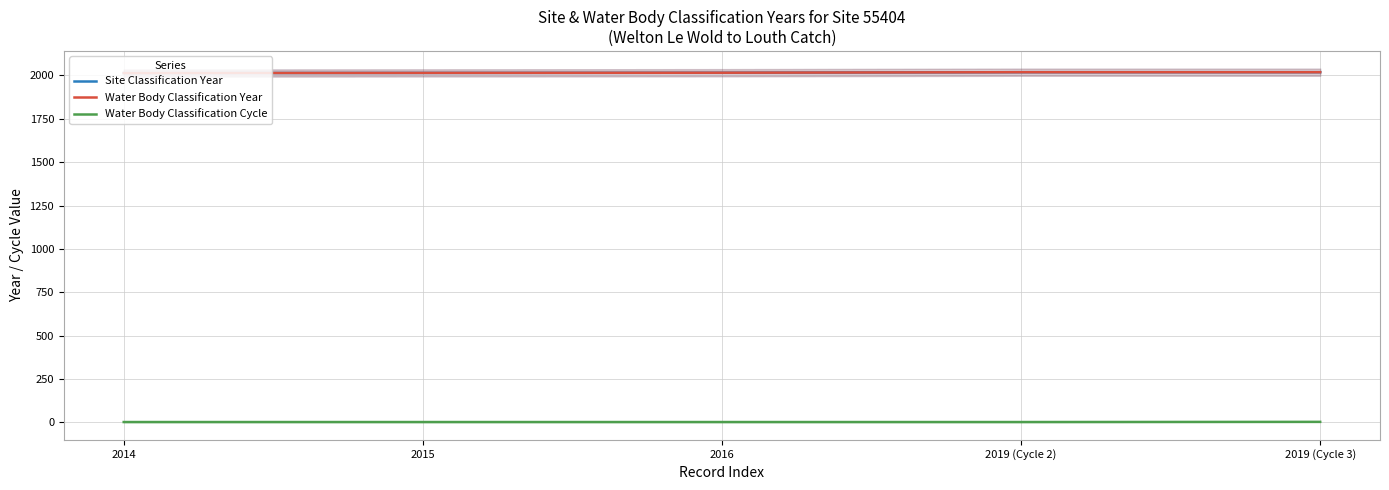

What is the label of the 3rd point from the left?

2016